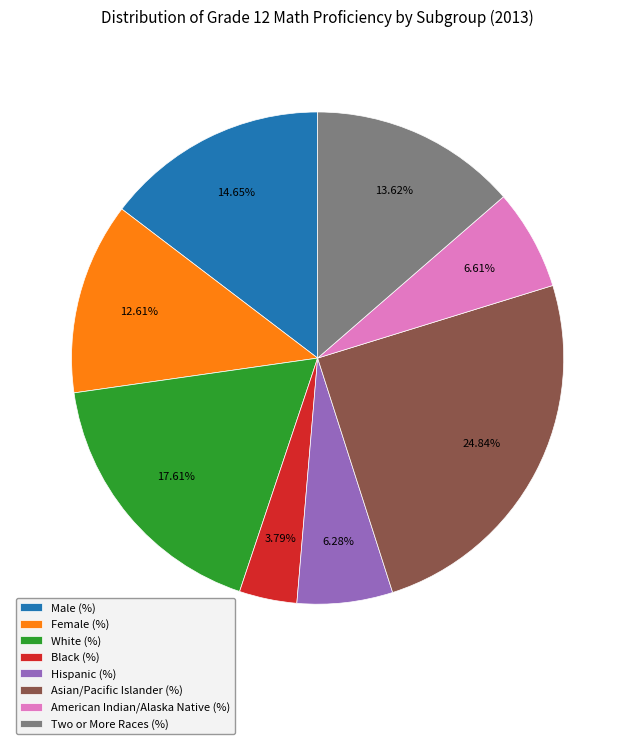

The American Indian/Alaska Native (%) slice represents 7% of the pie. True or false?

True